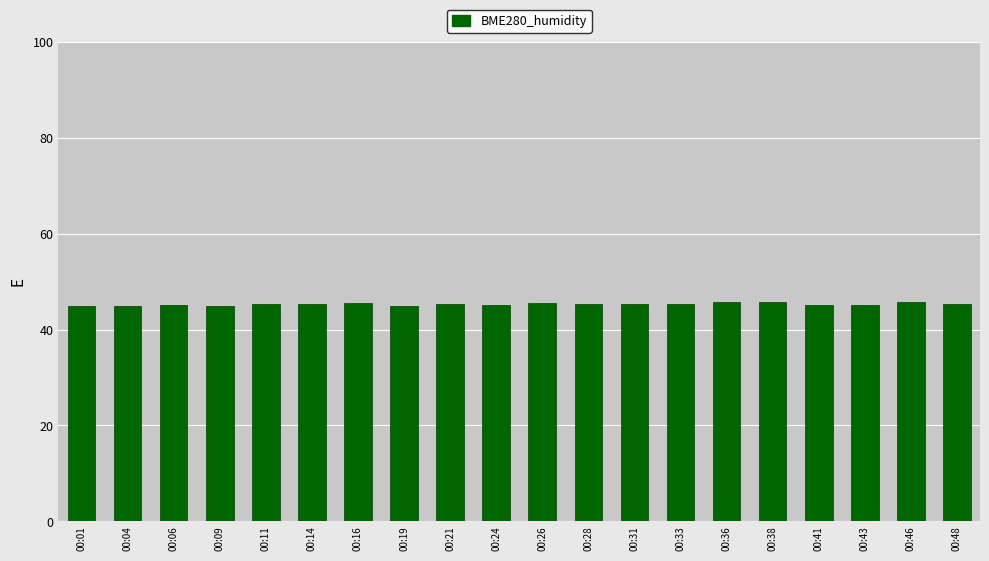

What is the difference between the second highest and second lowest values?

0.9